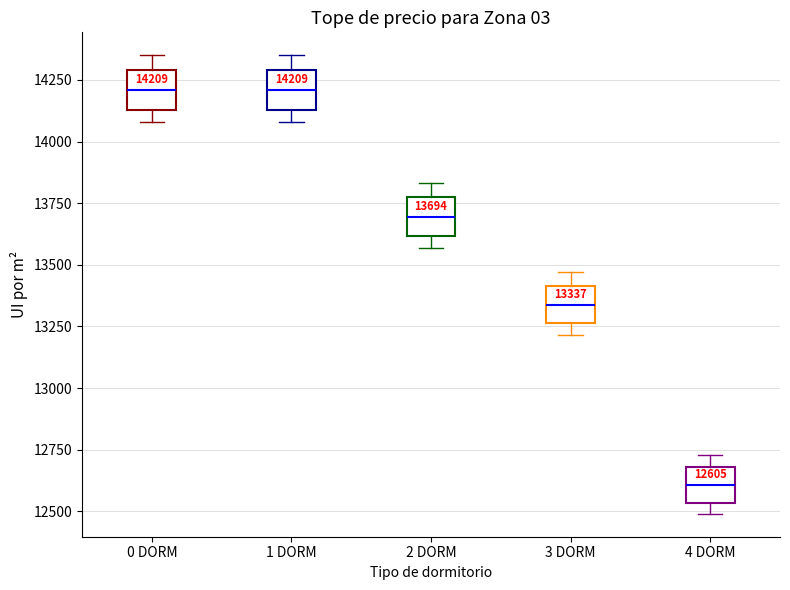

Which box's median line is the lowest?

4 DORM